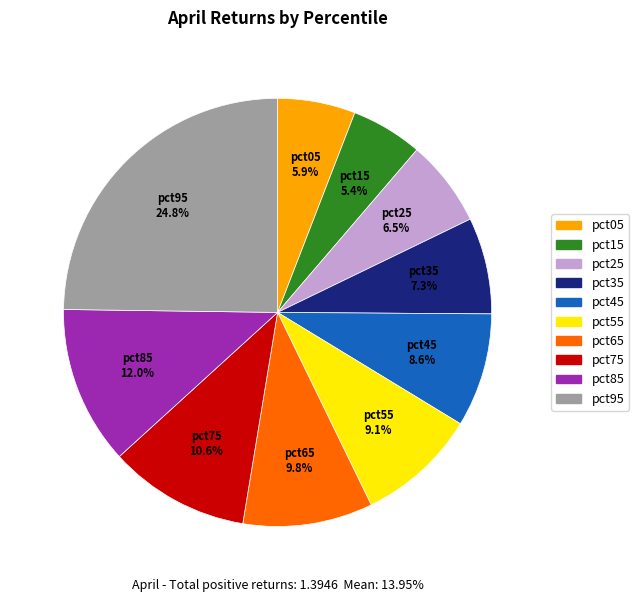

To the nearest percent, what is the combined percentage of pct95 and pct85?

37%